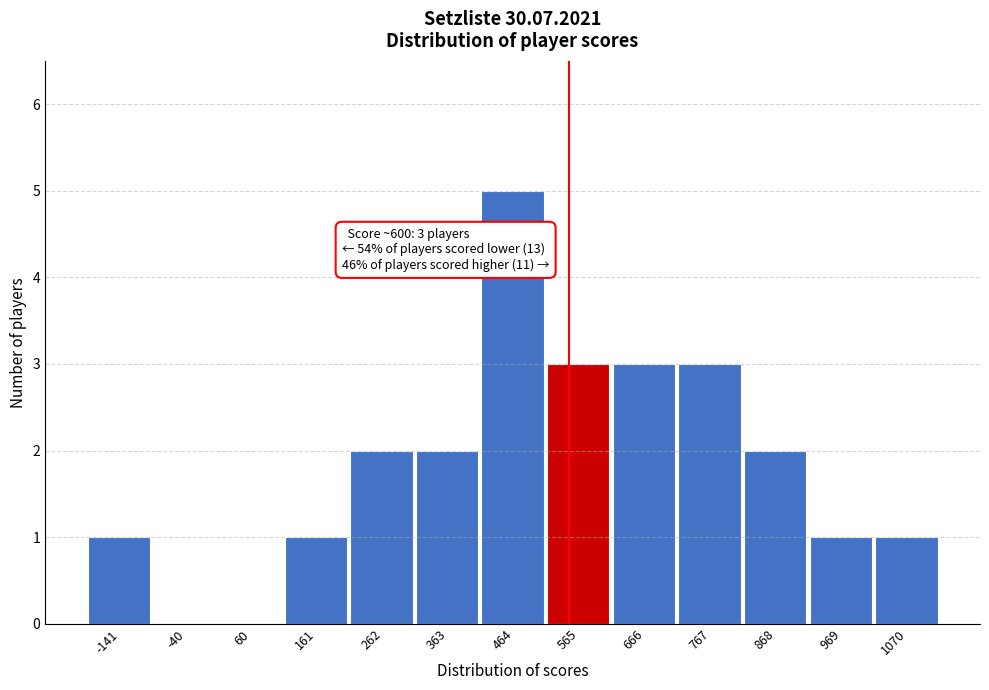

Reading left to right, list all the values displayed in this chart.

-141=1	-40=0	60=0	161=1	262=2	363=2	464=5	565=3	666=3	767=3	868=2	969=1	1070=1